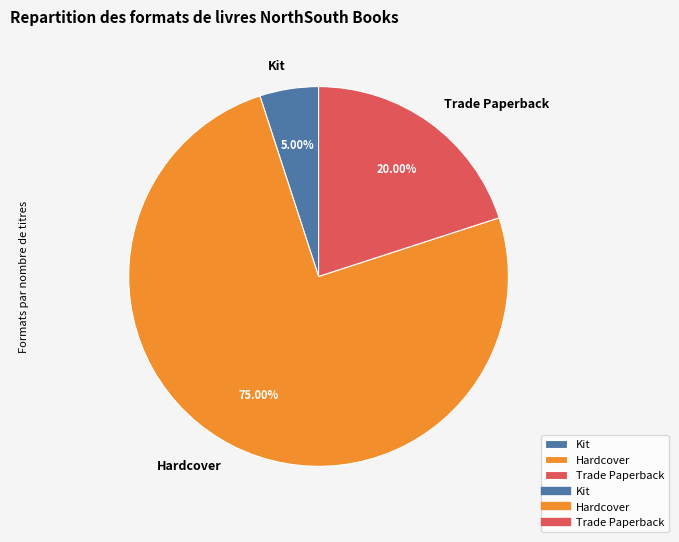

Does any single category account for the majority?

Yes